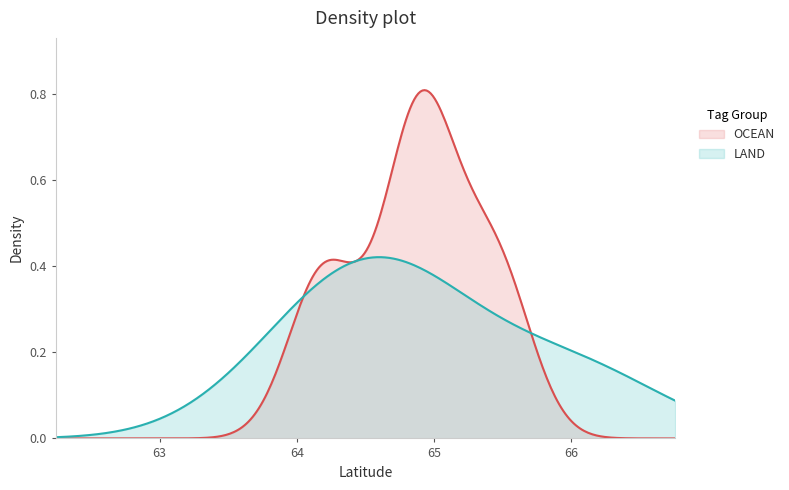

Which series has the largest range (max minus min)?

OCEAN